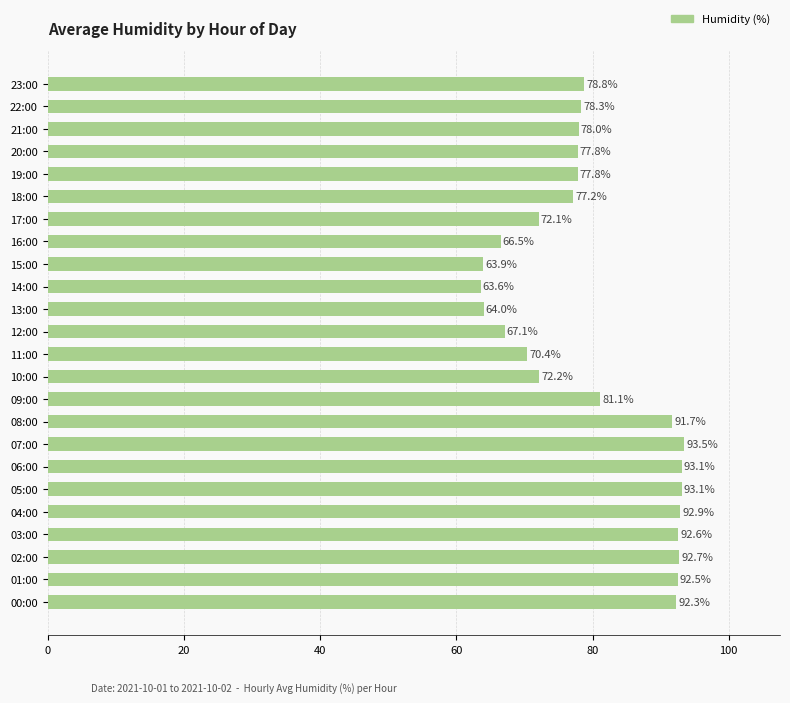

At which label is the value closest to 78?

21:00